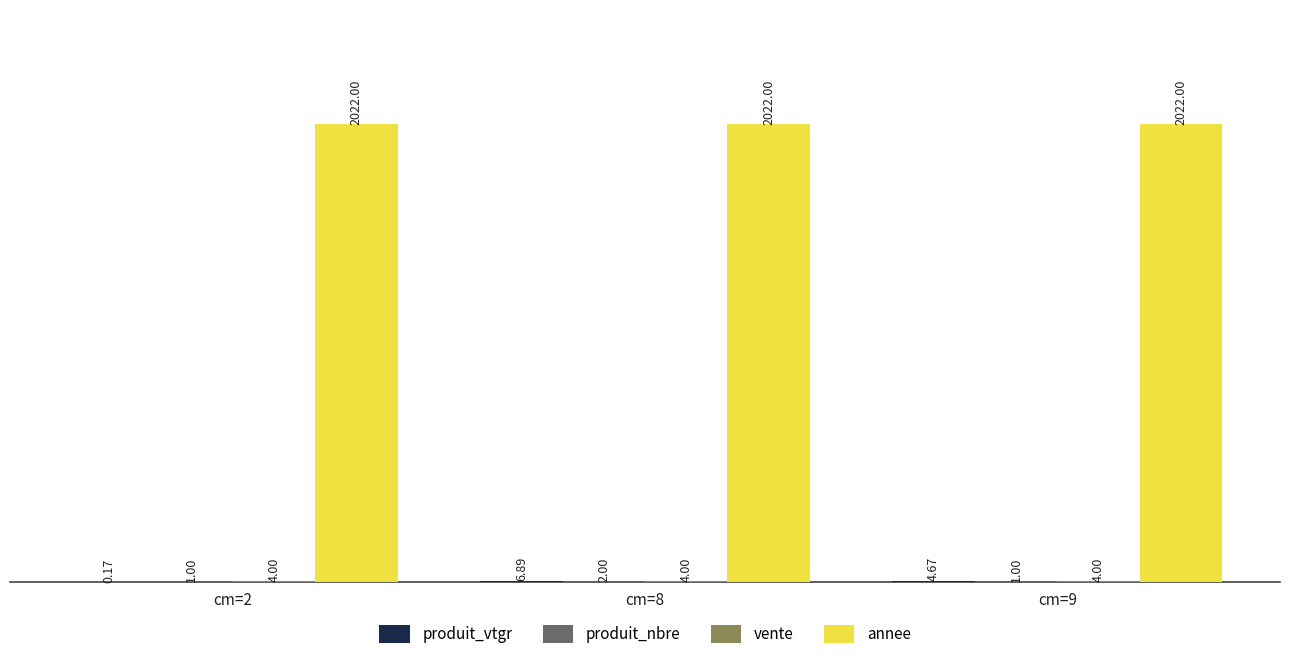

True or false: annee has a value of 3187.3 at cm=2.

False